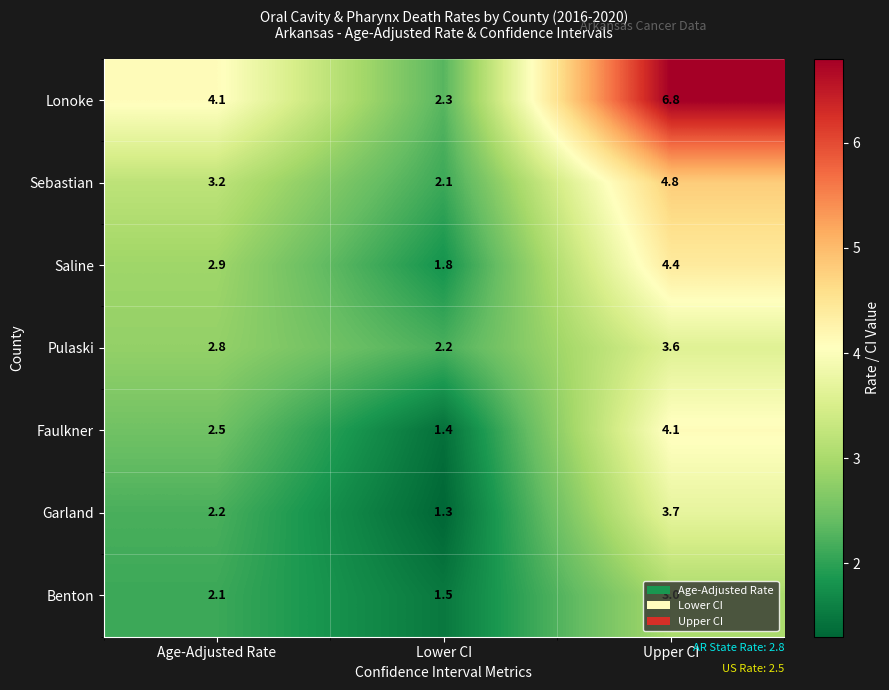

At which category is the sum across all series the highest?

Upper CI